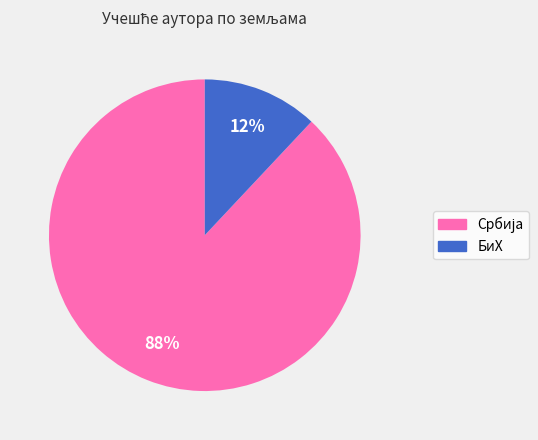

To the nearest percent, what is the difference between the largest and smallest slice percentages?

76%